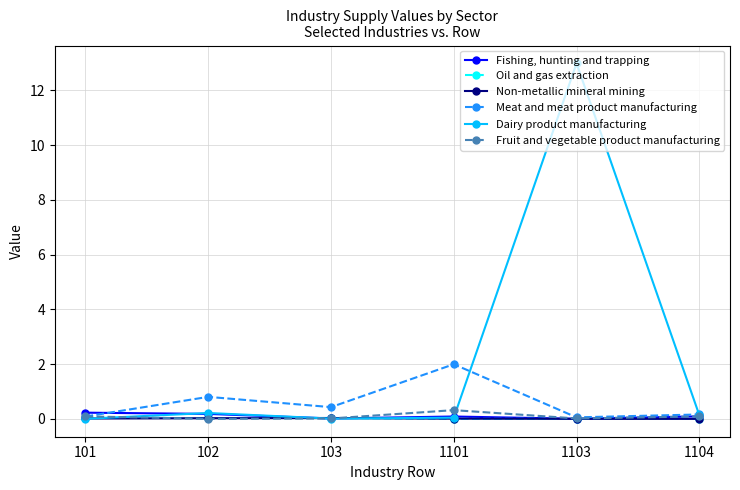

Rank the series by their maximum value, from lowest to highest.

Non-metallic mineral mining, Oil and gas extraction, Fishing, hunting and trapping, Fruit and vegetable product manufacturing, Meat and meat product manufacturing, Dairy product manufacturing